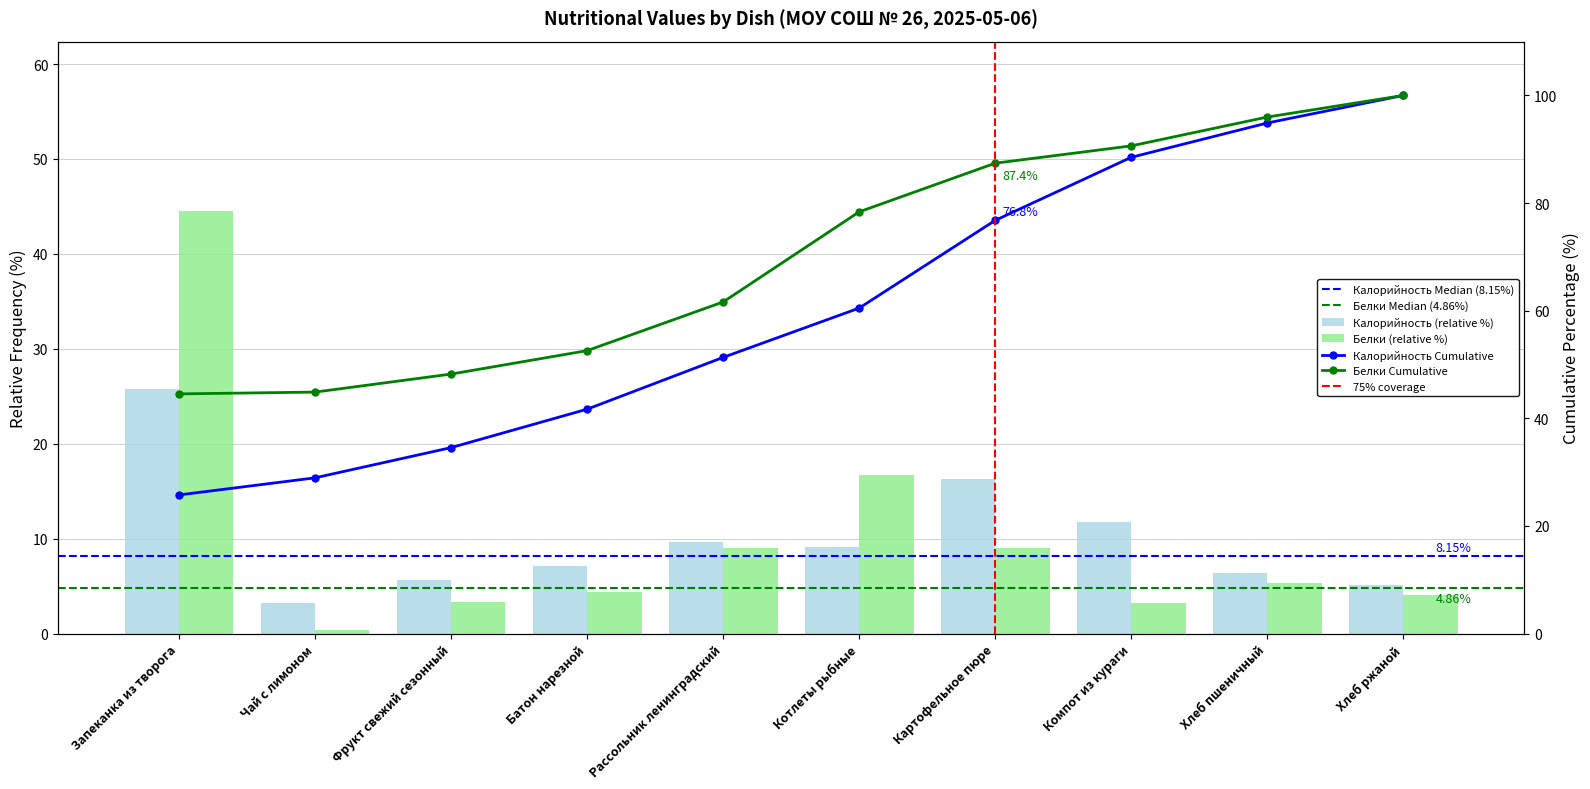

Is it true that Калорийность equals 9.6 at Рассольник ленинградский?

True